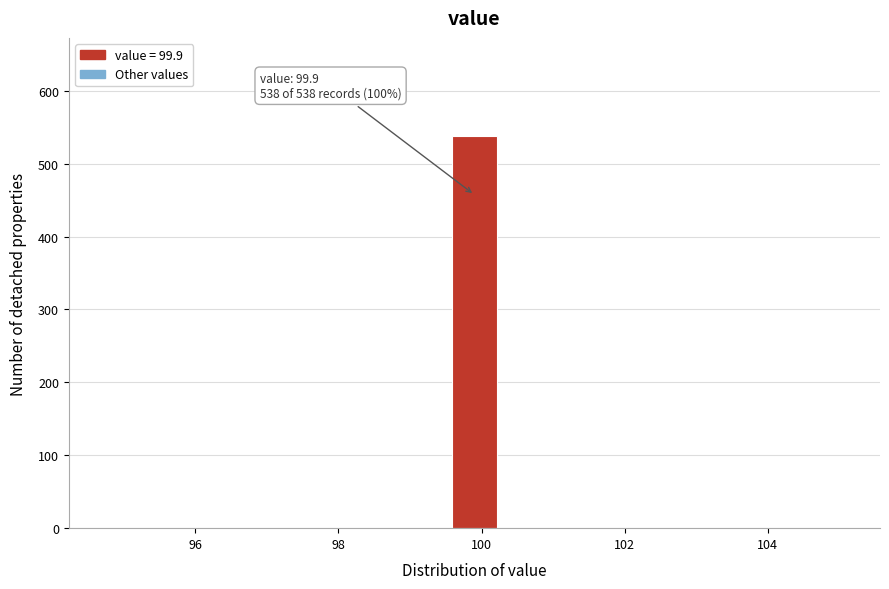

Around what value on the x-axis is the tallest bar? Give the approximate position of its centre, as read against the axis.

100.0